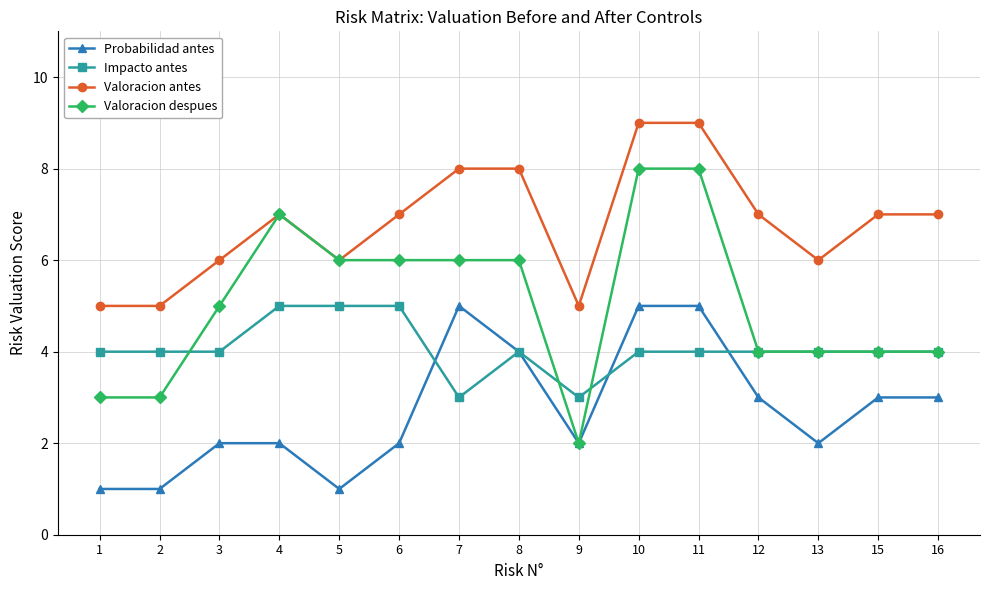

What is the average value of the Probabilidad antes series?

3